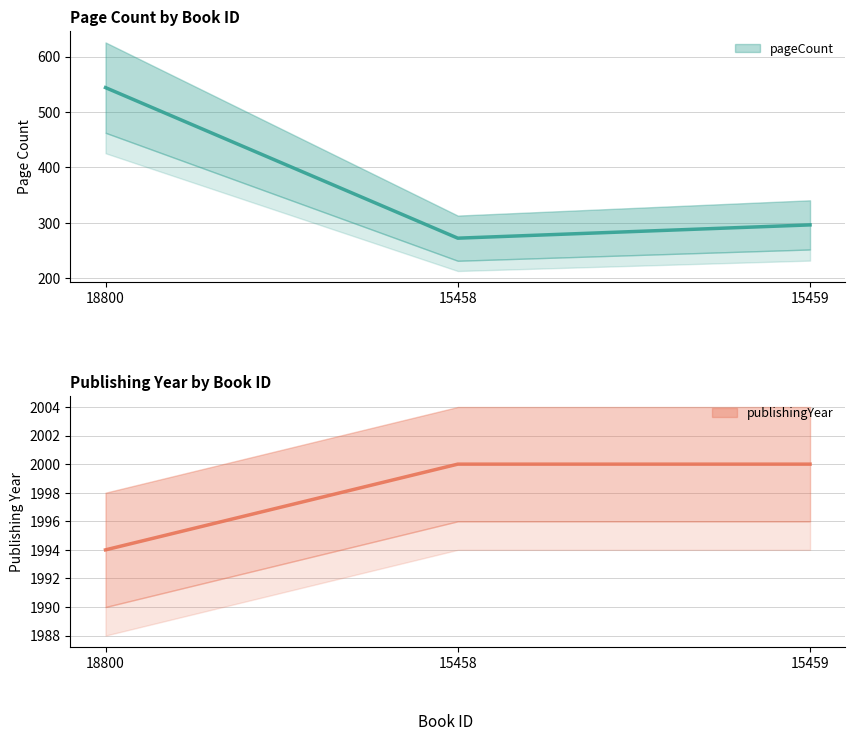

Between 18800 and 15458, which series saw the biggest shift?

pageCount